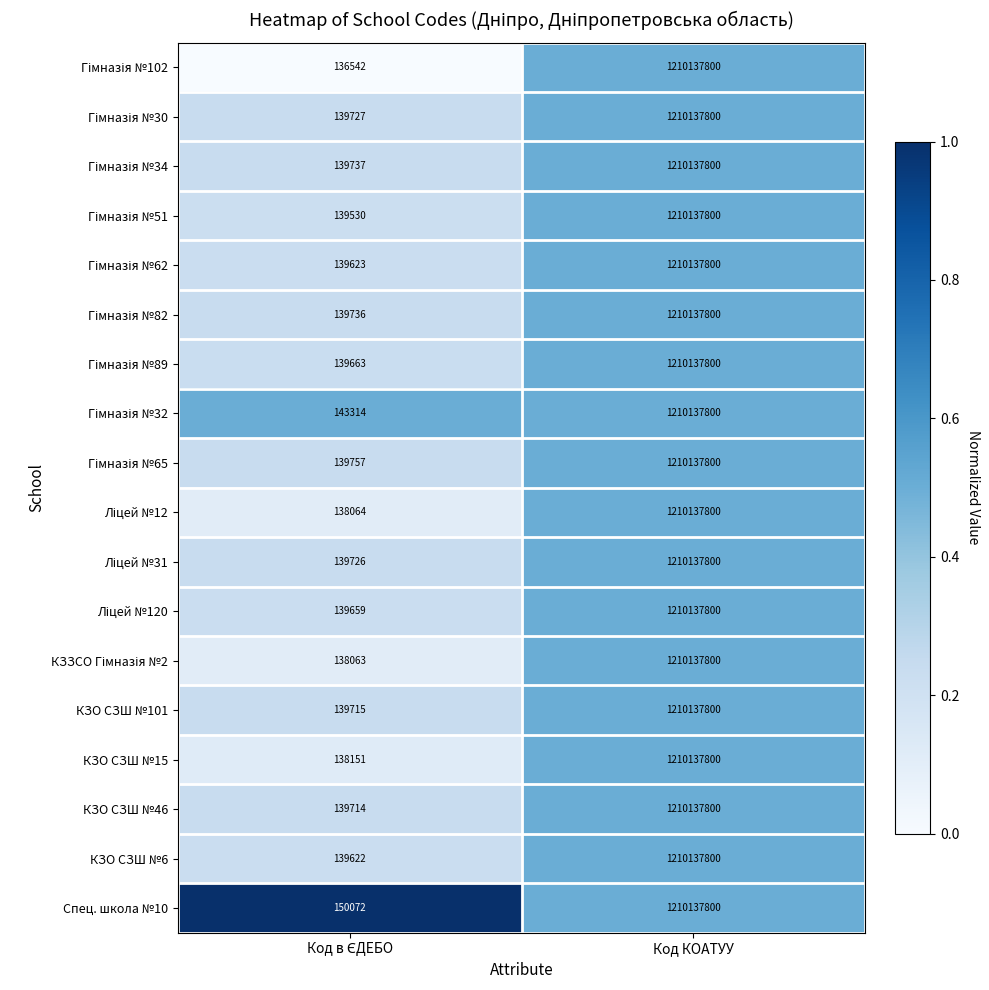

True or false: КЗО СЗШ №46 has a value of 816034405 at Код КОАТУУ.

False